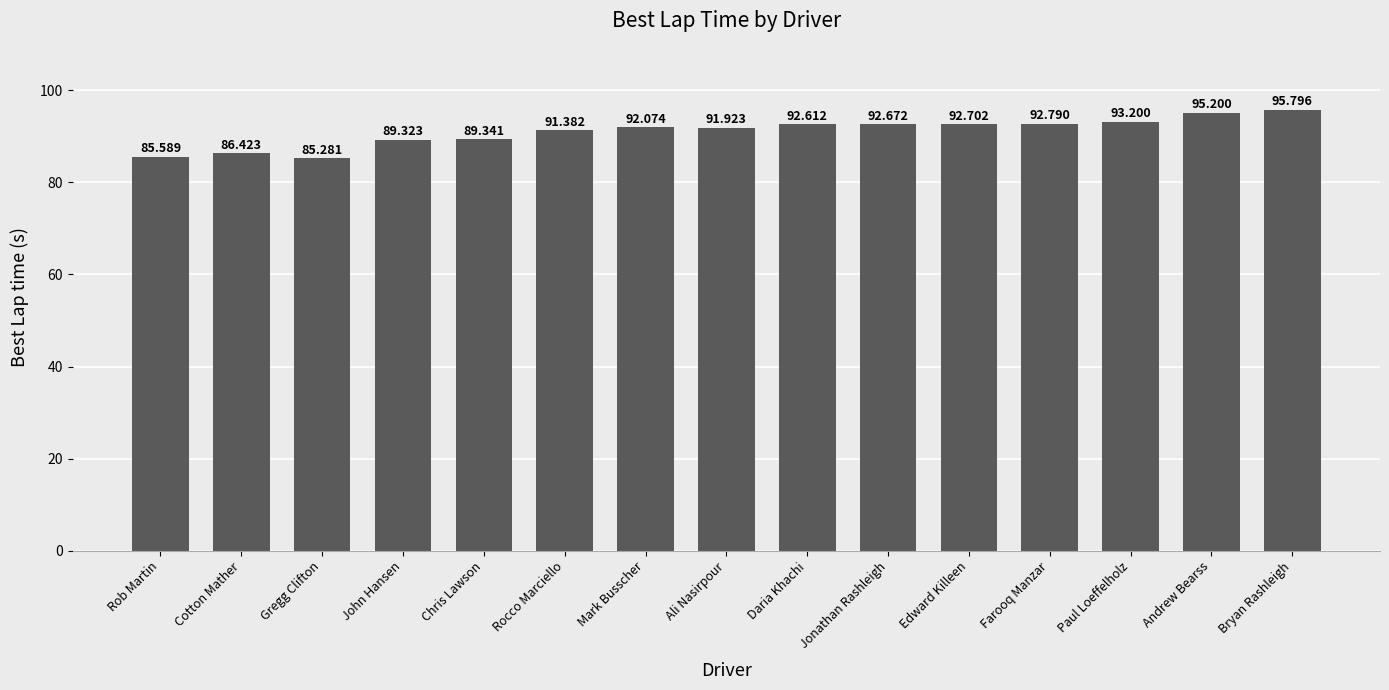

How many series are shown in this chart?

1